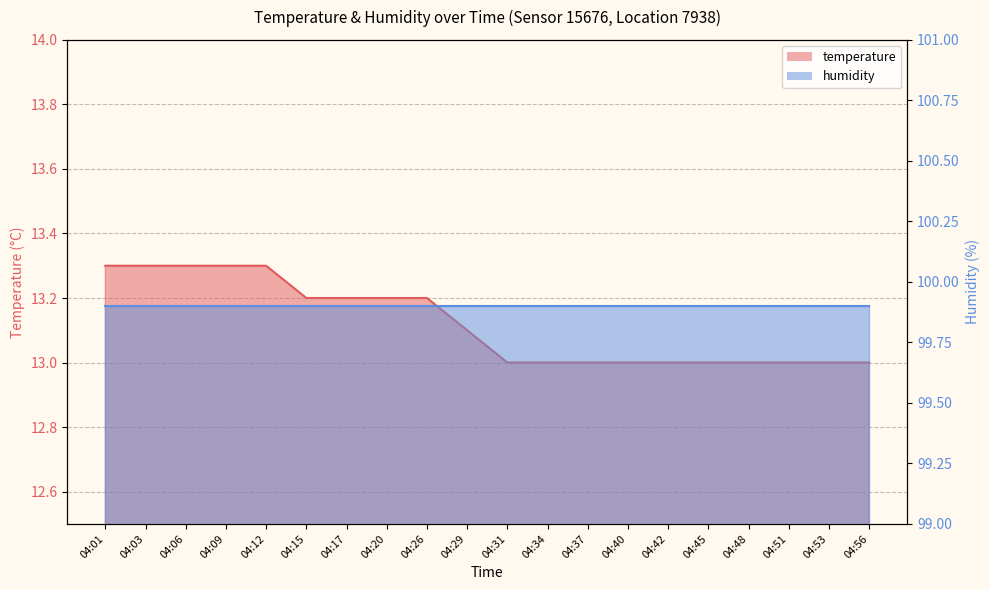

What is the sum of the values at 04:40 and 04:20?

26.2